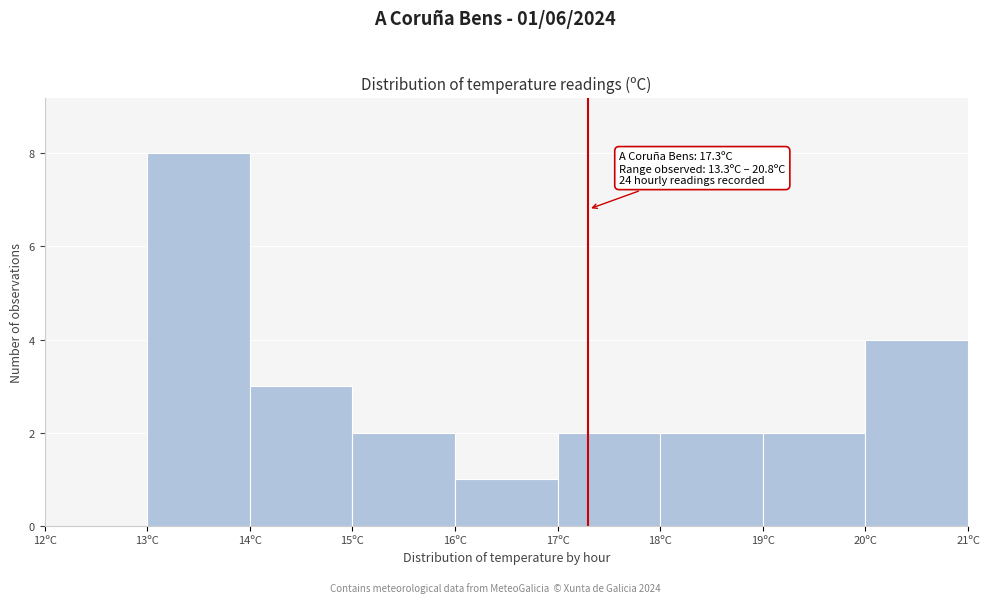

Over which range of the x-axis is the bar tallest?

13 to 14